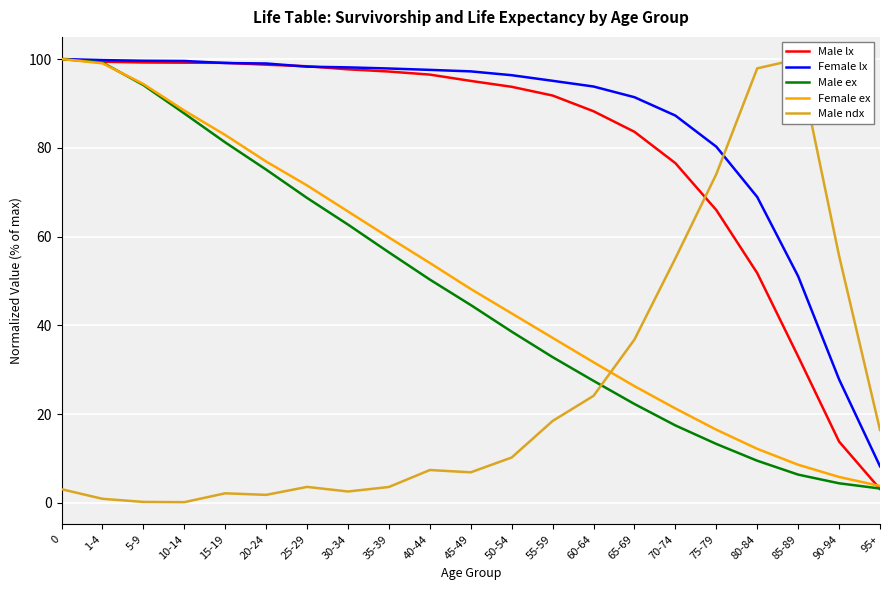

How many categories are shown in the chart?

21